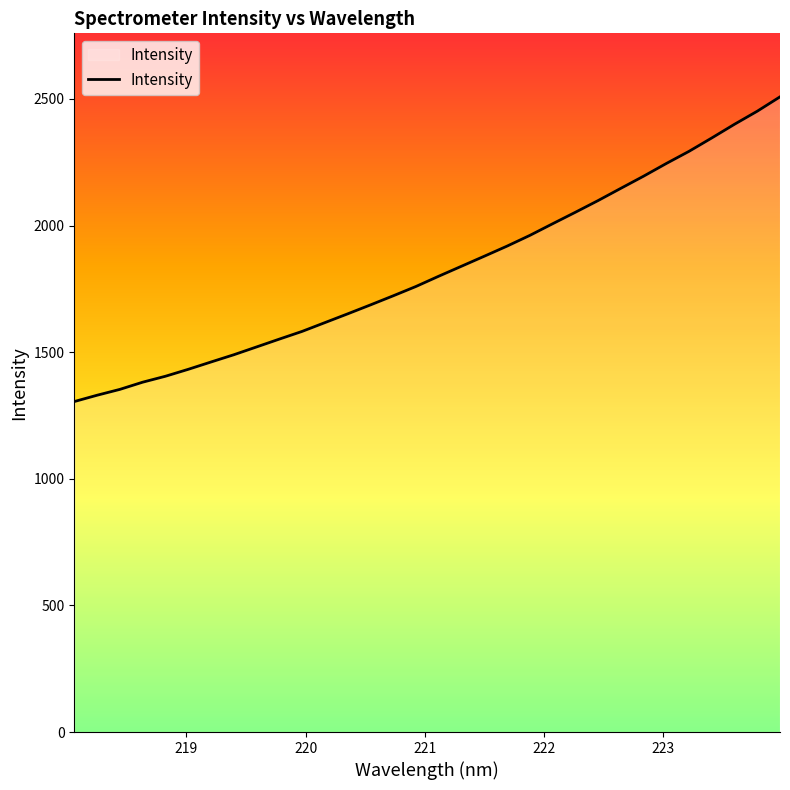

What is the difference between the maximum and minimum values?

1203.2